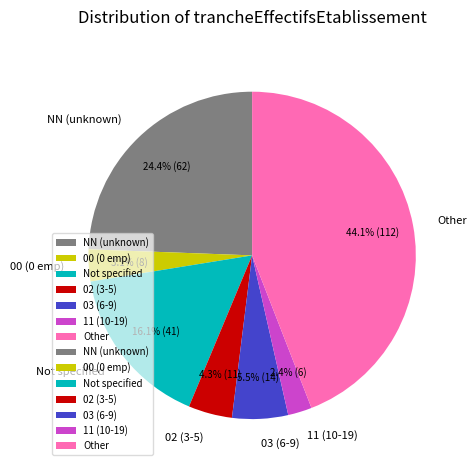

Between 11 (10-19) and NN (unknown), which is larger?

NN (unknown)